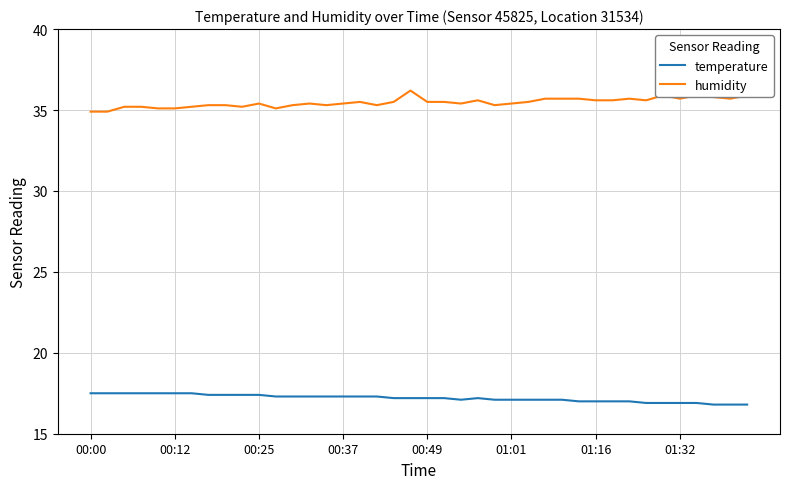

What is the maximum value shown in the chart?

36.2